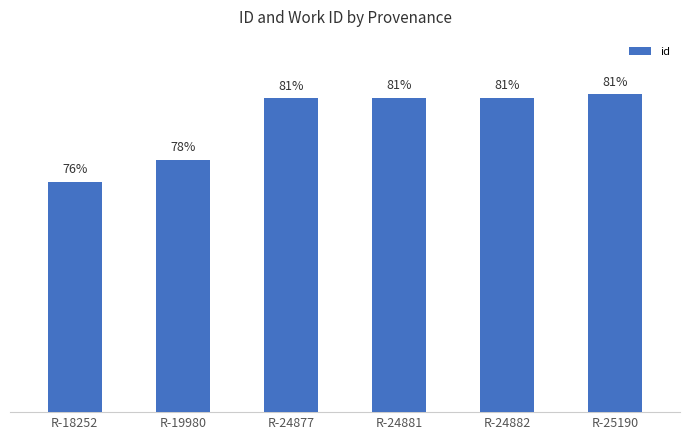

Does the chart contain any negative values?

No